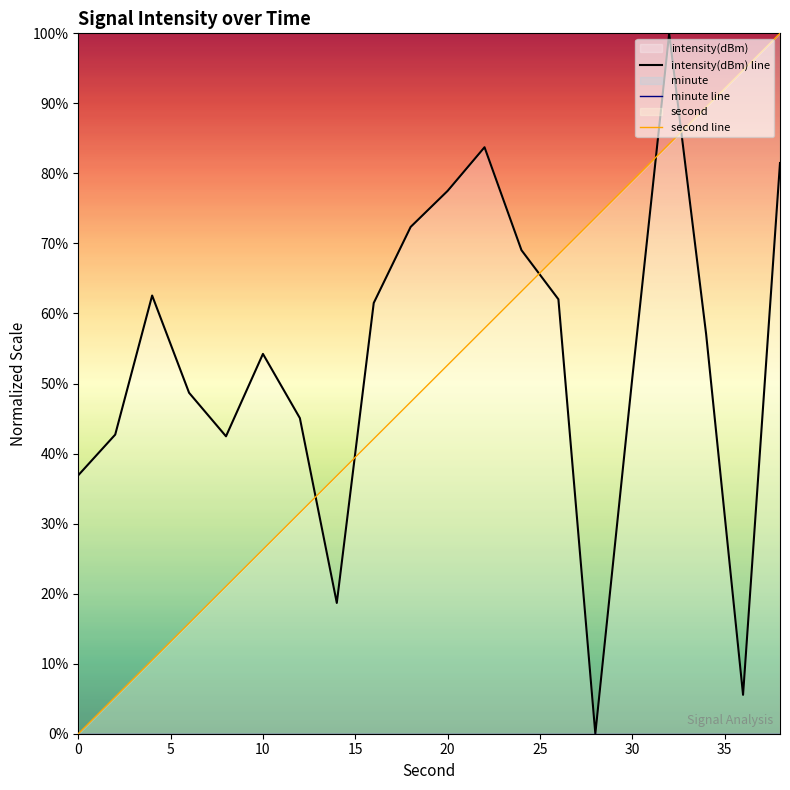

Rank the series by their maximum value, from lowest to highest.

minute line, intensity(dBm) line, second line